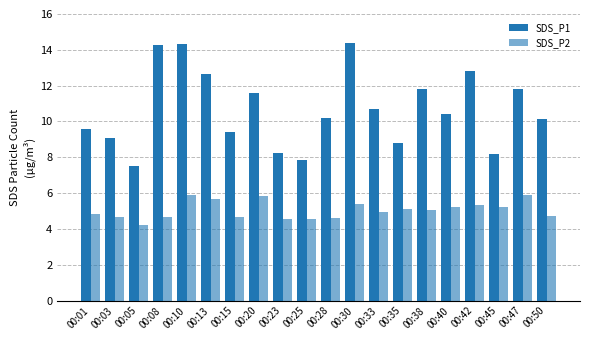

What is the difference between the maximum and minimum values in the SDS_P1 series?

6.9